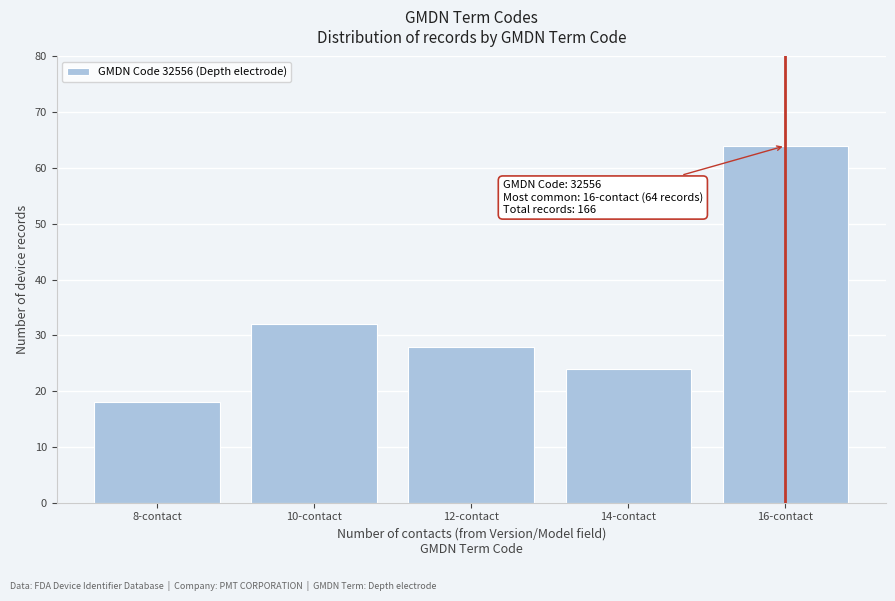

Reading left to right, extract all data points from this chart.

8-contact=18	10-contact=32	12-contact=28	14-contact=24	16-contact=64